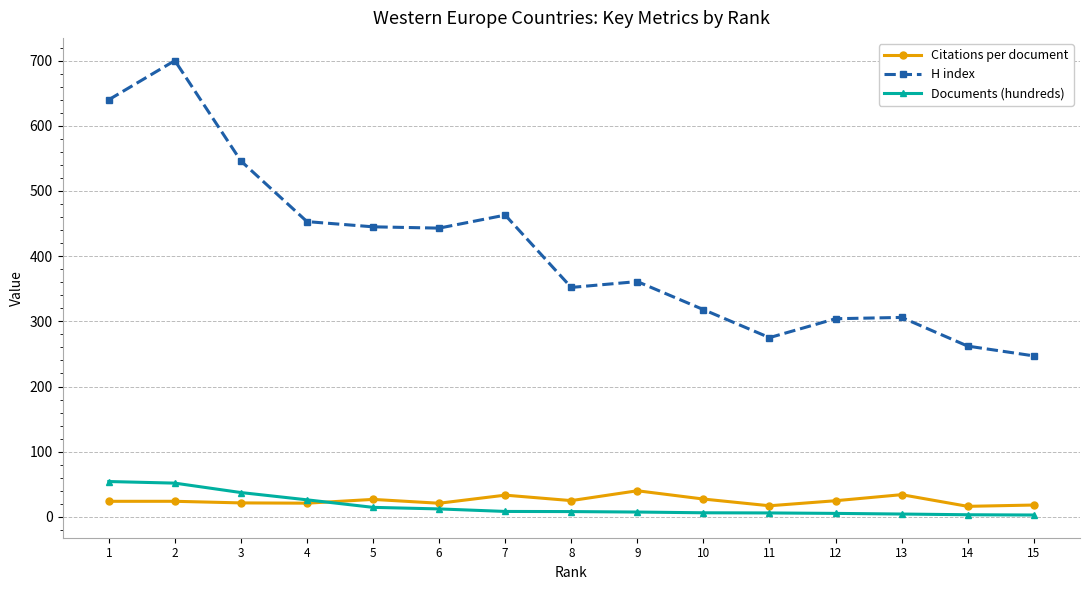

What is the lowest value of the H index series?

247.0